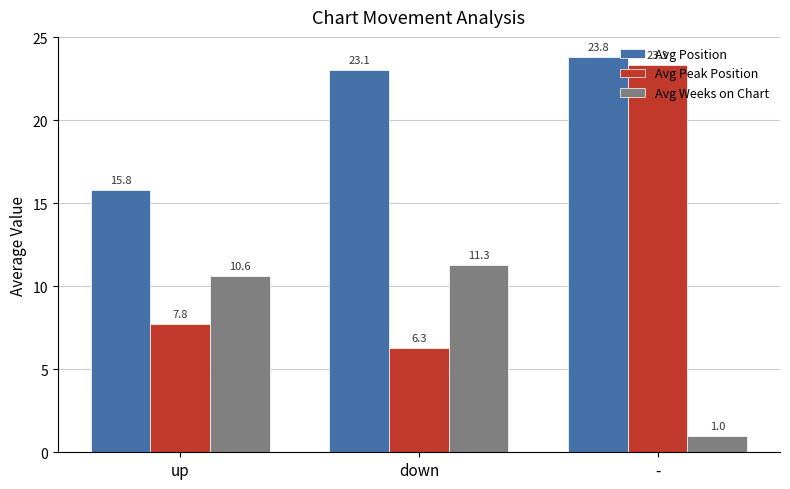

The value of Avg Peak Position at down is 9.0. True or false?

False